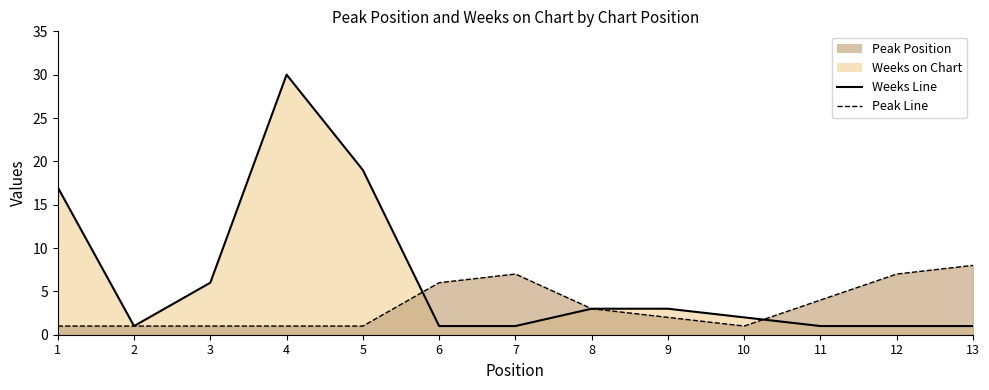

Between 7 and 11, which series saw the biggest shift?

Peak Position Line